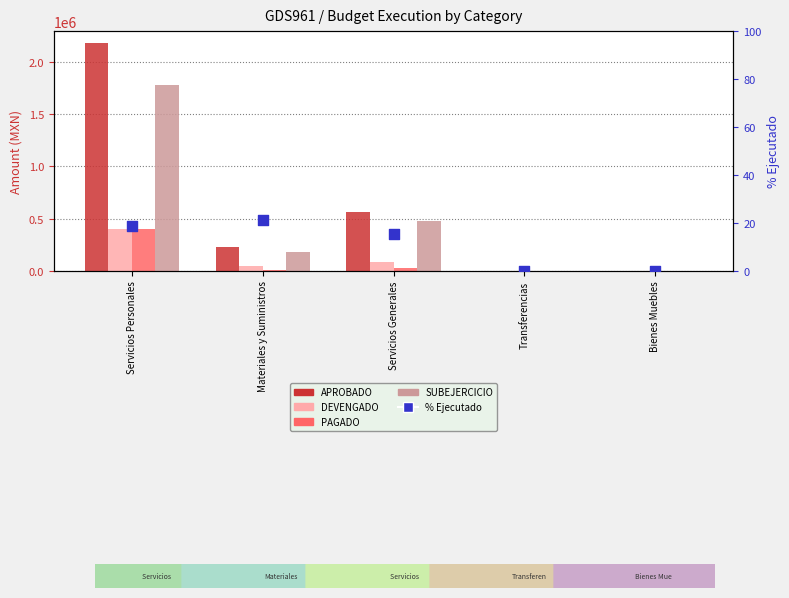

Is the value of % Ejecutado at Servicios Personales greater than the value of SUBEJERCICIO at Servicios Generales?

No